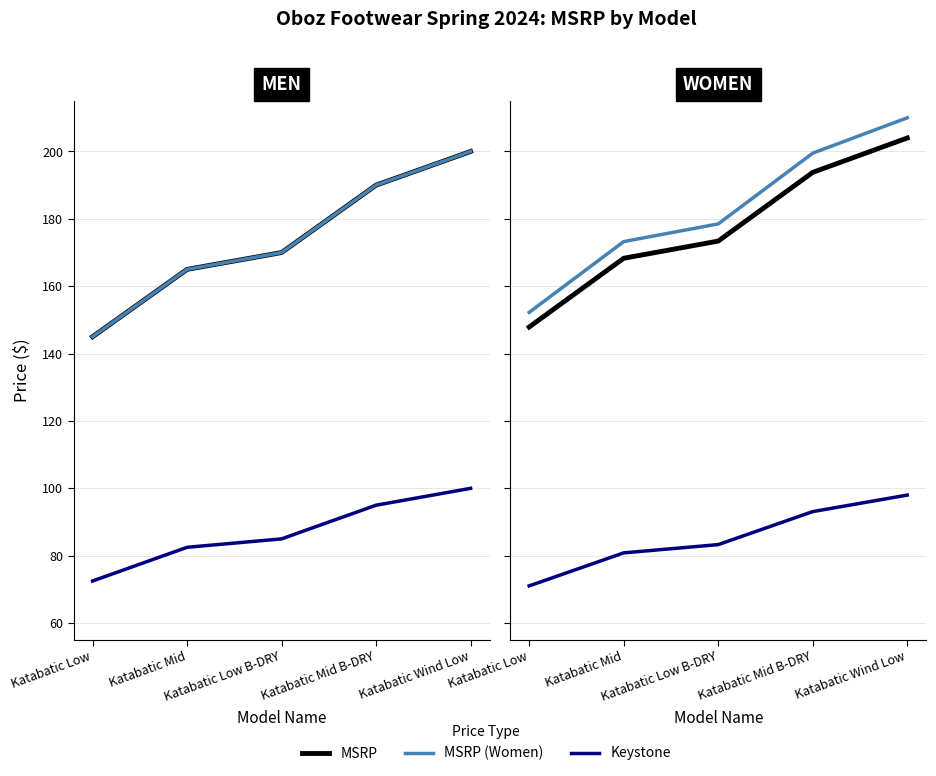

Is the value of Keystone at Katabatic Low greater than the value of MSRP (Women) at Katabatic Mid?

No